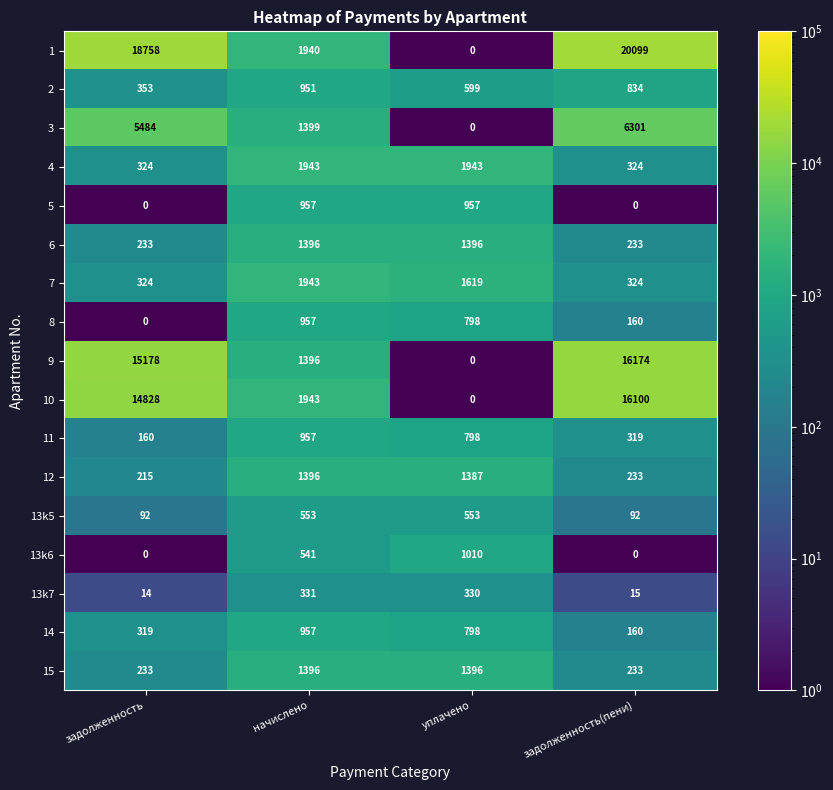

What is the total value across all series at начислено?

20956